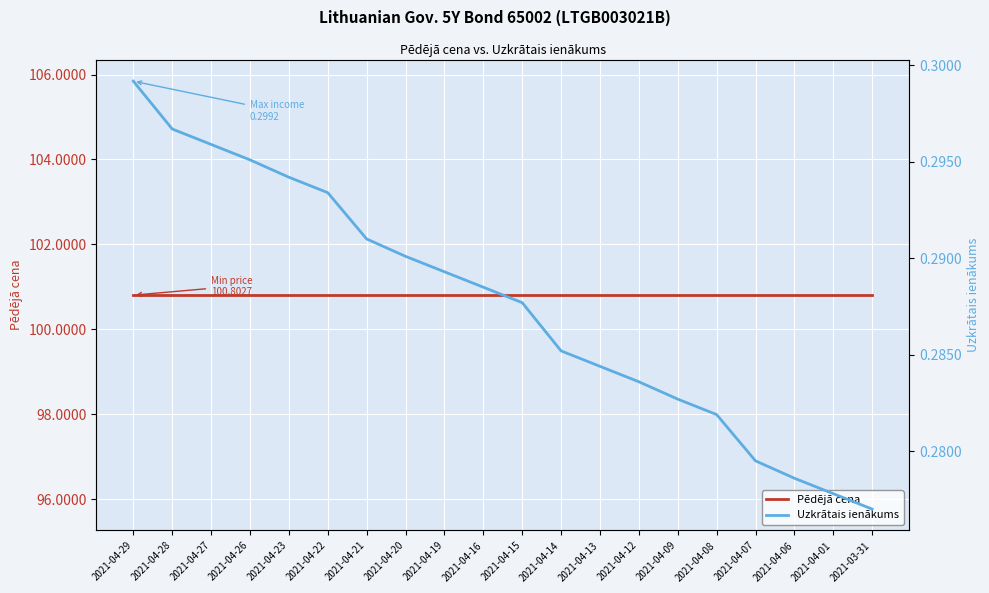

Does the chart display data point markers on the line(s)?

No